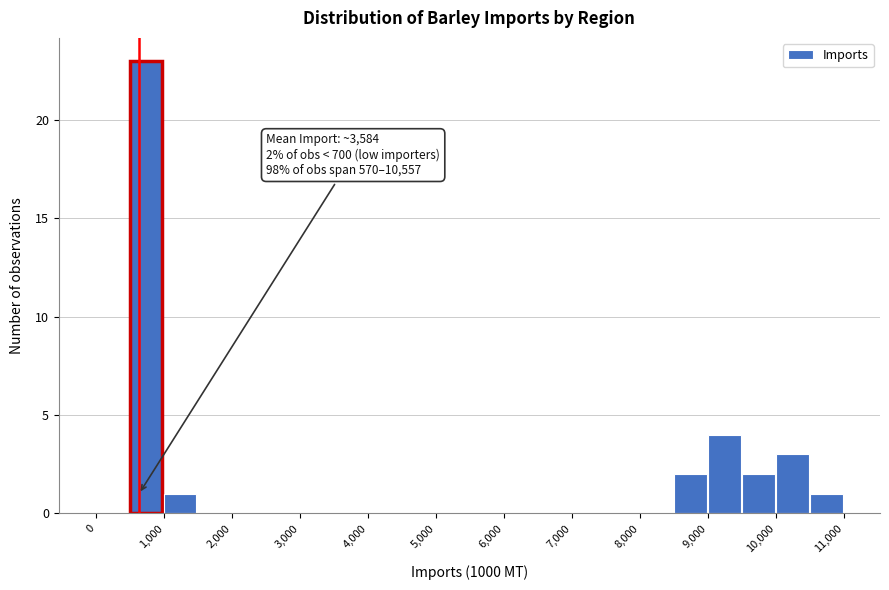

Which range on the x-axis has the tallest bar?

500 to 1000